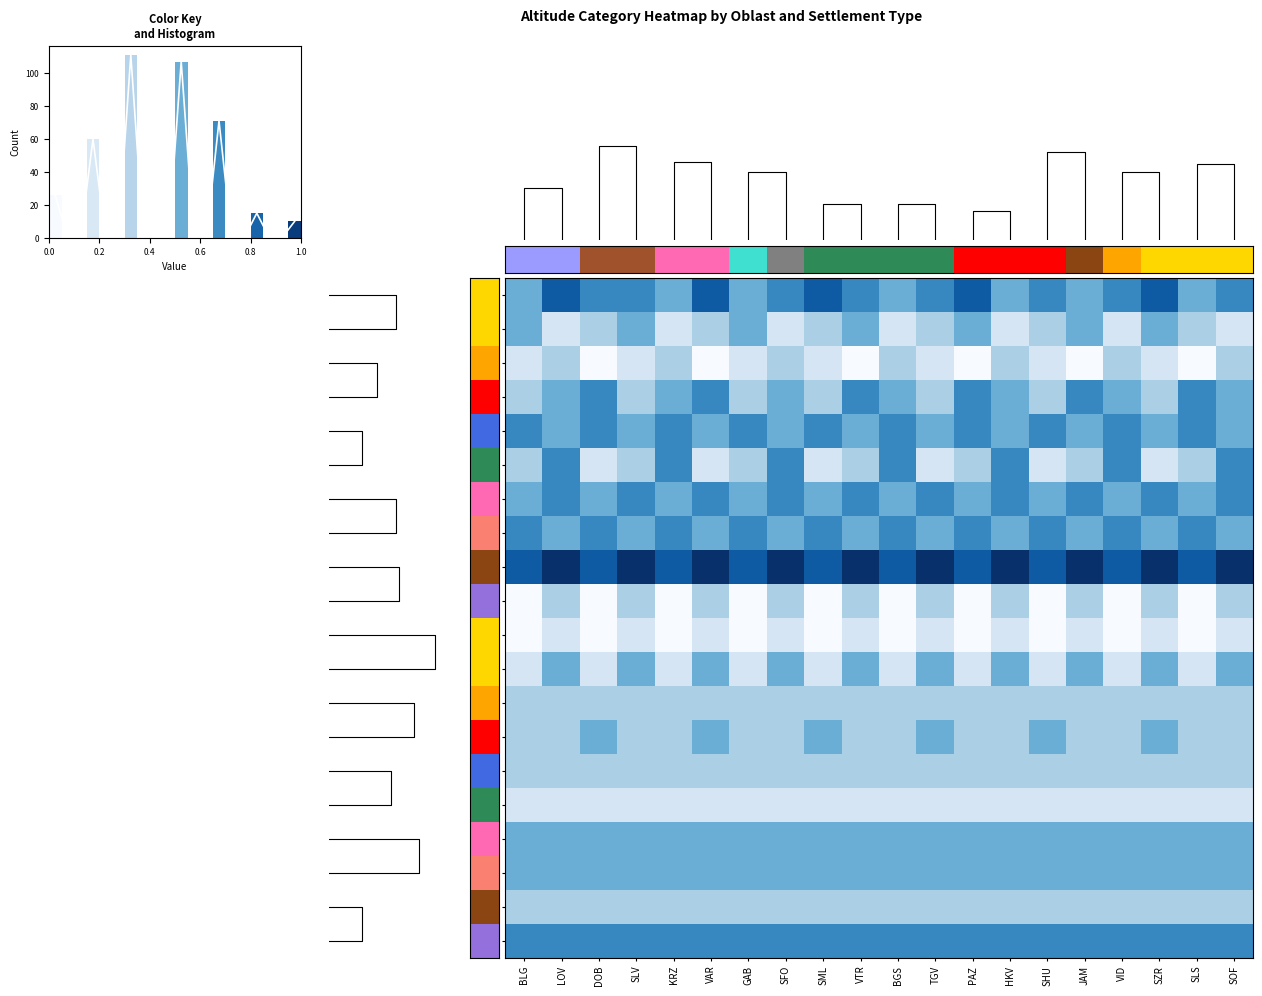

What is the maximum value shown in the chart?

1.0